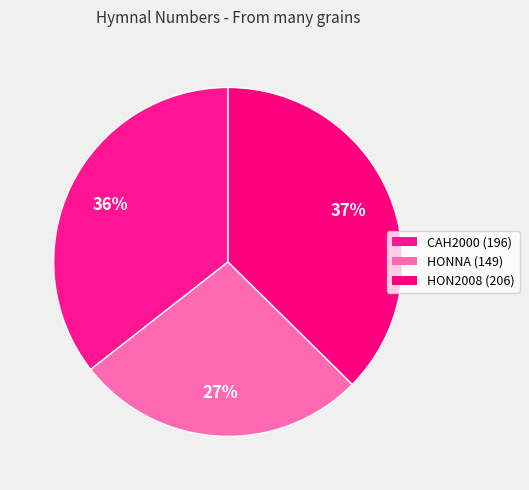

Combined, do HON2008 (206) and HONNA (149) account for over 50%?

Yes